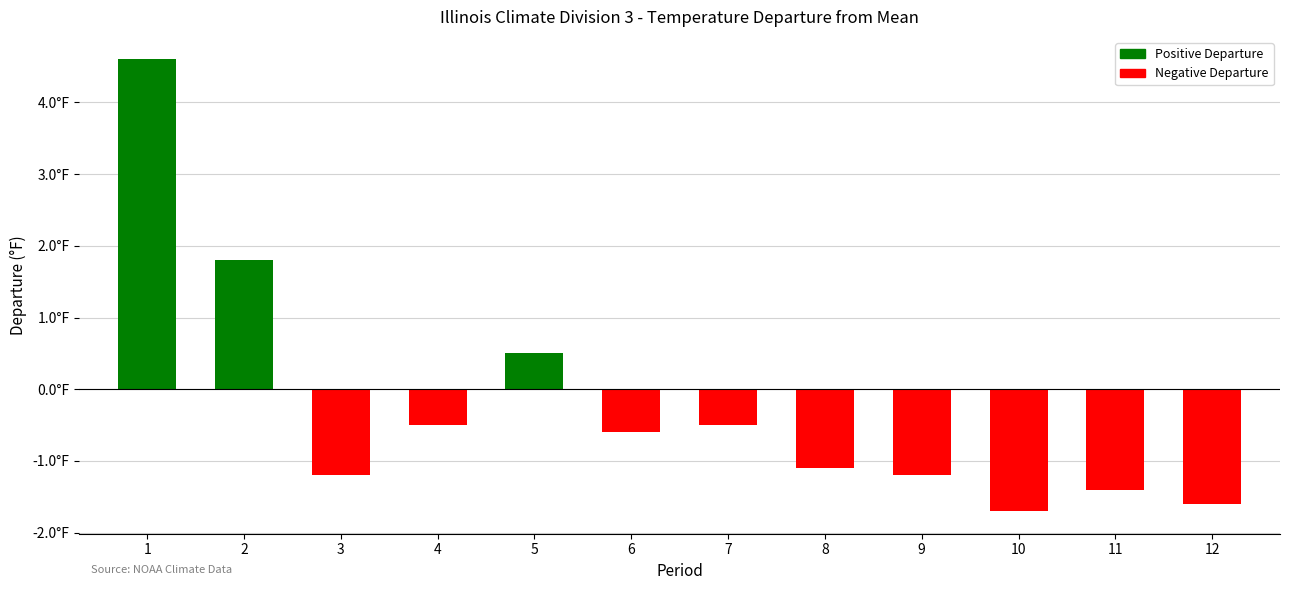

Is it true that the value at 8 is -1.1?

True